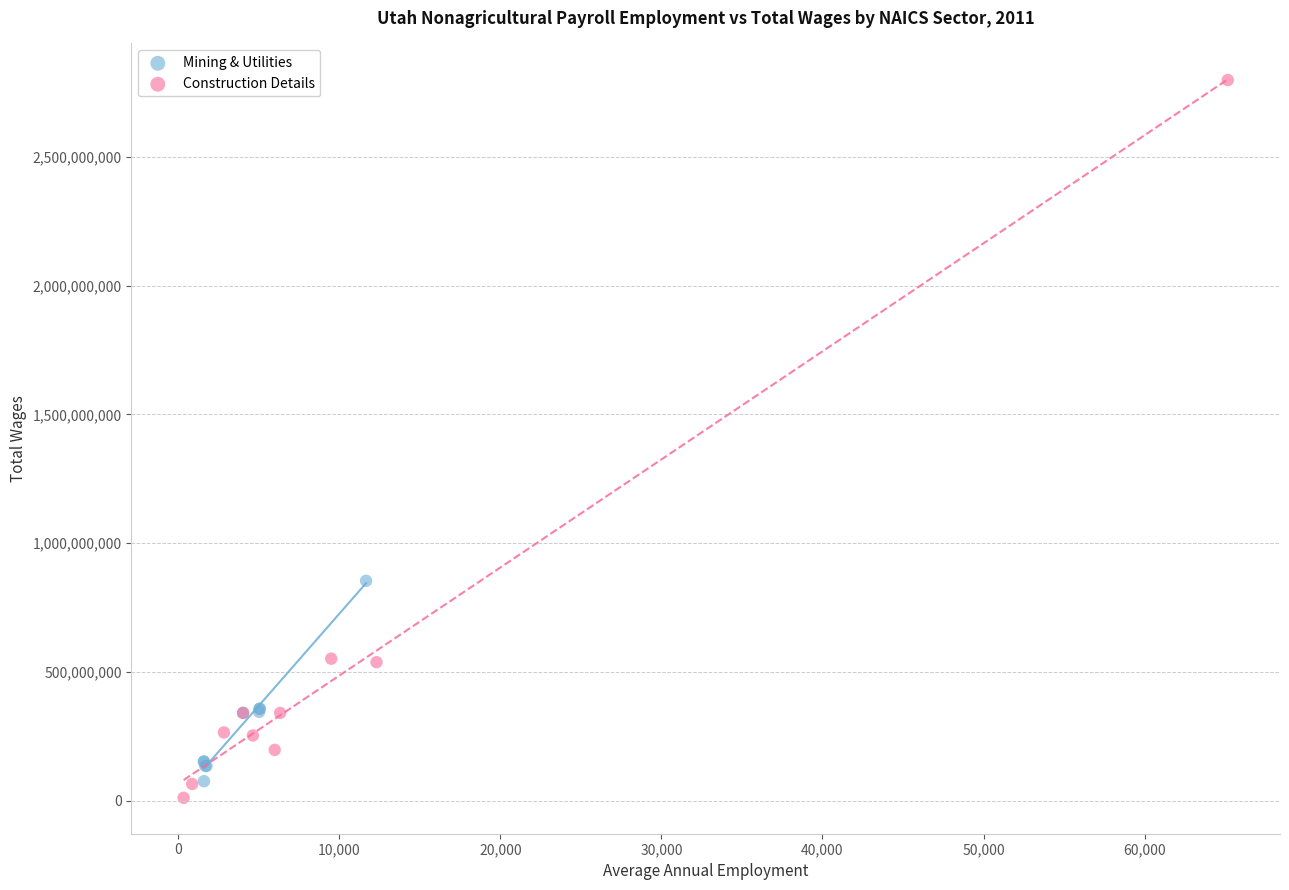

Which series reaches the maximum Y coordinate?

Construction Details